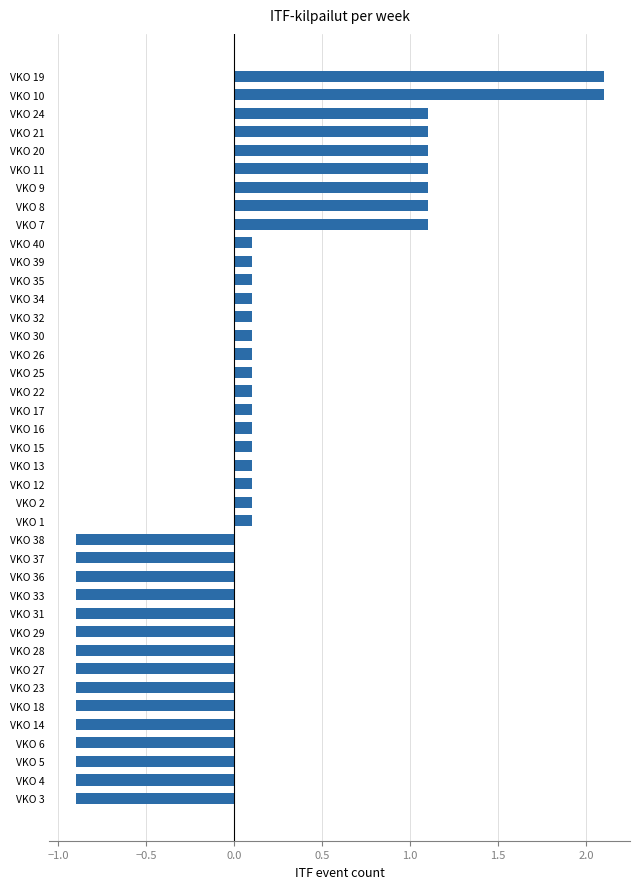

What is the difference between the values at VKO 16 and VKO 29?

1.0